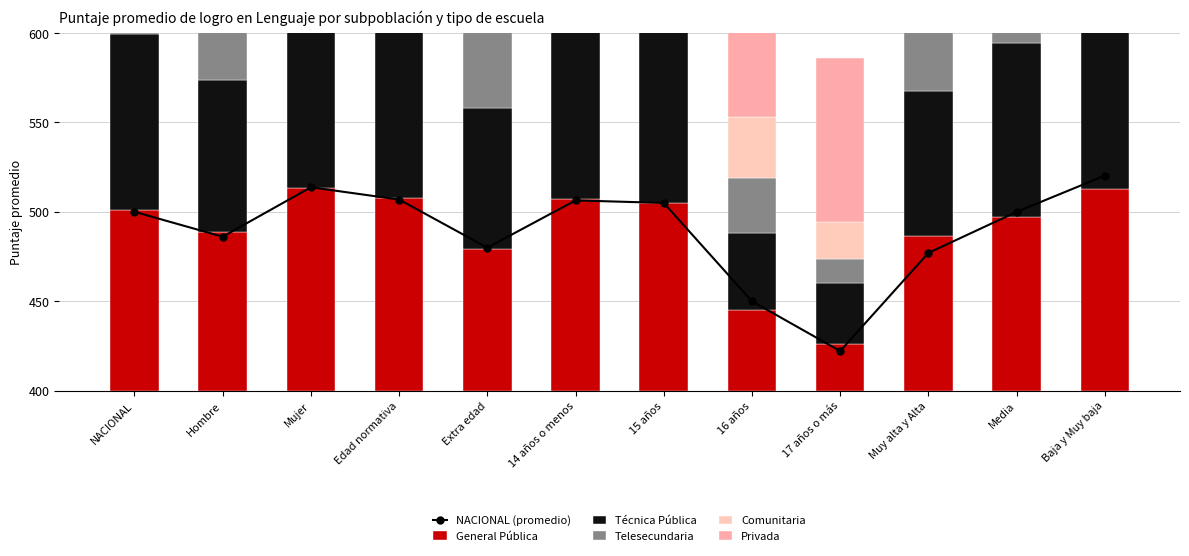

Which category has the highest value in the General Pública series?

Mujer